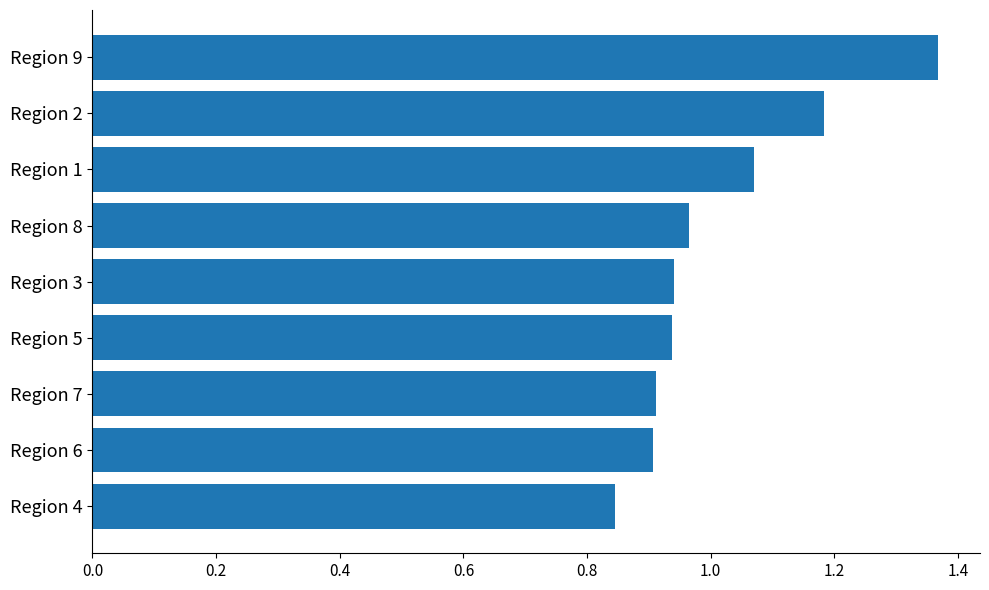

True or false: the data shows 1.2 at Region 7.

False